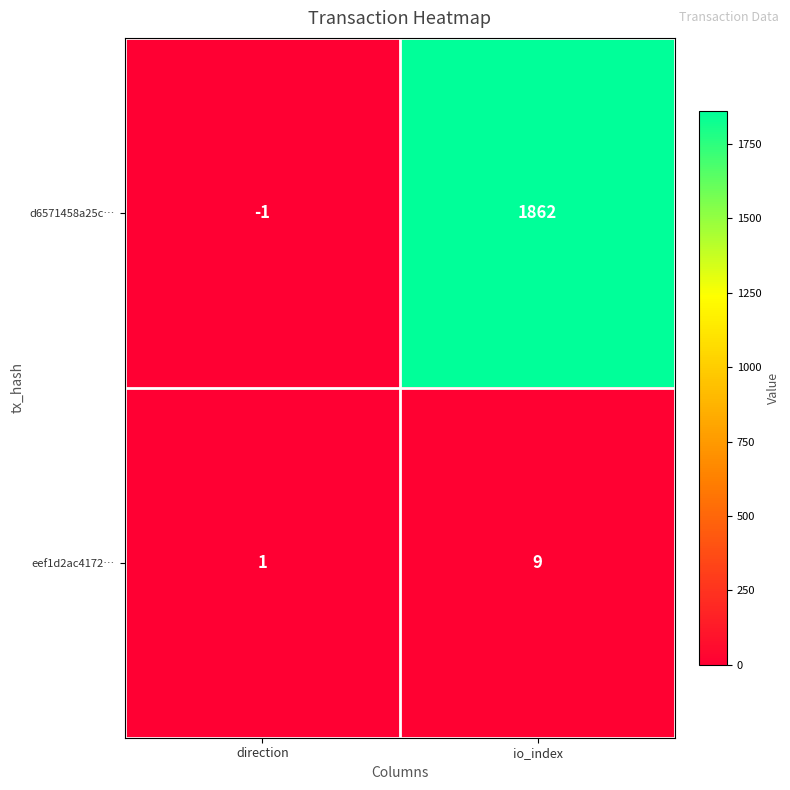

Reading left to right, list all the values displayed in this chart.

d6571458a25c…: -1	1862
eef1d2ac4172…: 1	9